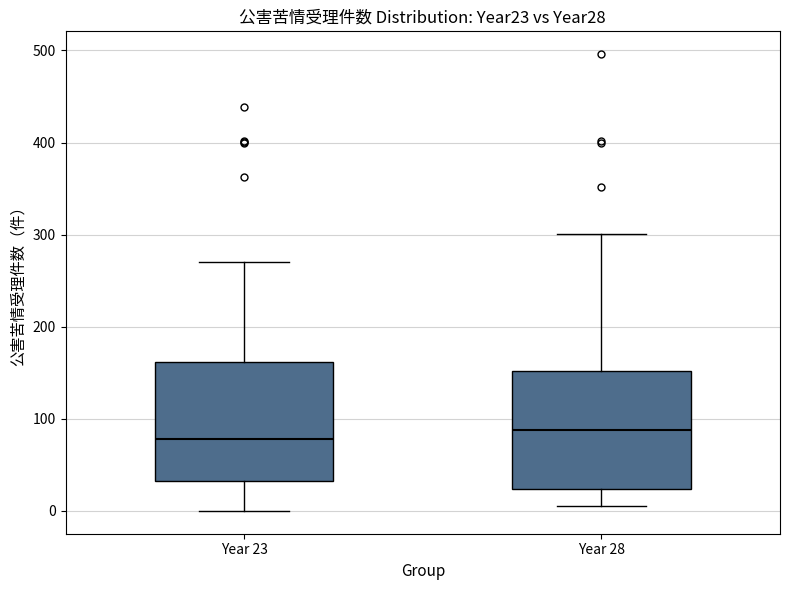

Where is the upper edge of the box for Year 28 on the y-axis? The values are not printed on the chart, so give them approximately, as read against the axis.

150